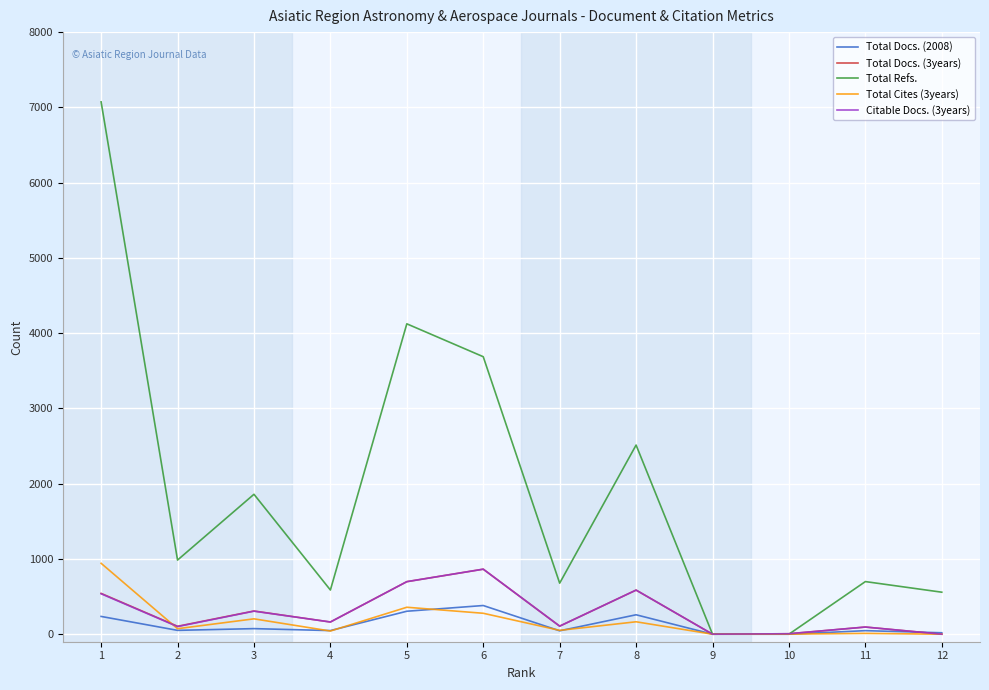

Where is the first local maximum for Citable Docs. (3years)?

3